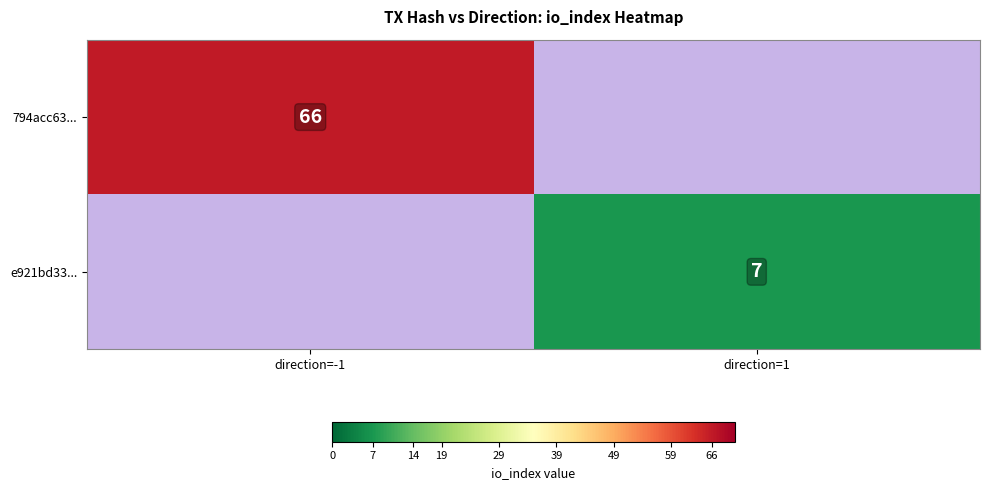

The value of e921bd33... at direction=1 is 3. True or false?

False